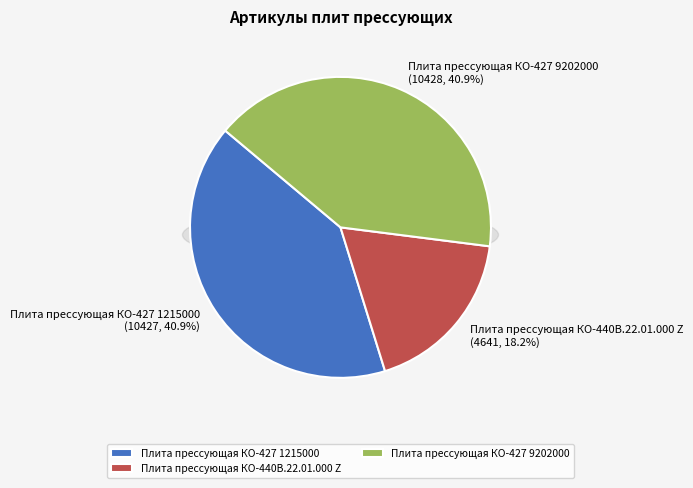

How many segments does this pie chart have?

3